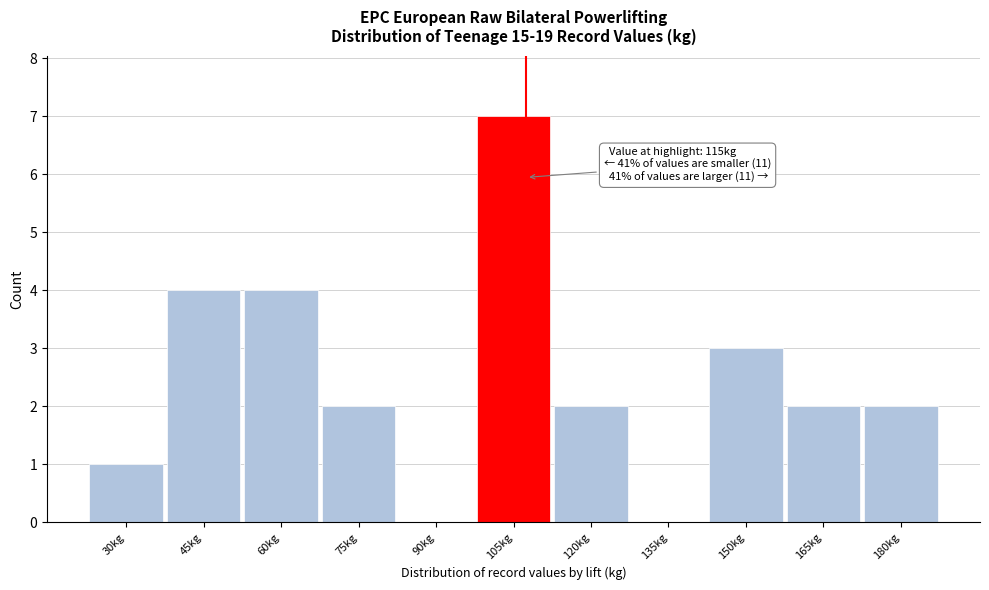

Reading left to right, transcribe all the data shown in this chart.

30kg=1	45kg=4	60kg=4	75kg=2	90kg=0	105kg=7	120kg=2	135kg=0	150kg=3	165kg=2	180kg=2